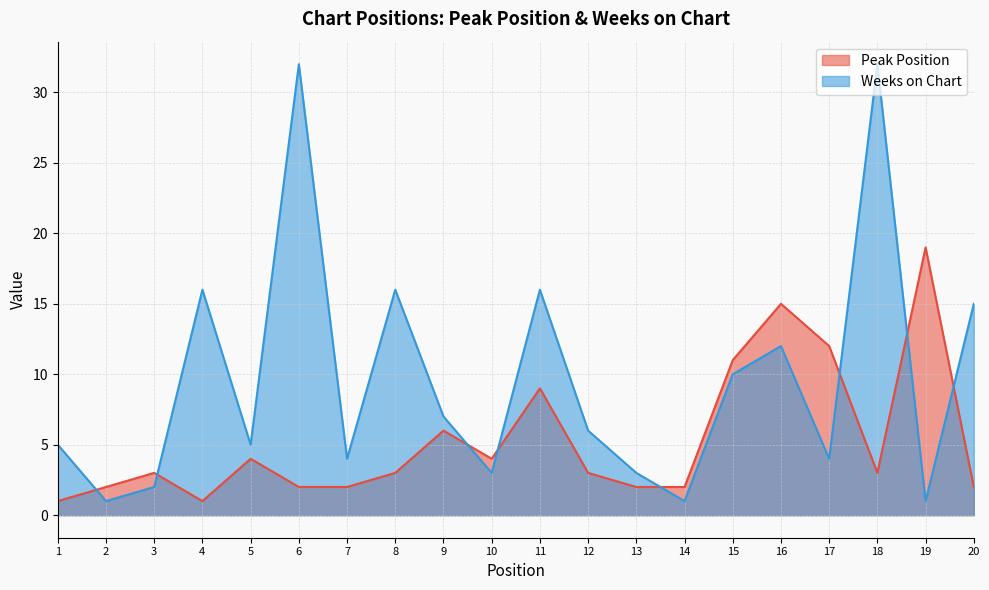

What is the spread (max minus min) of values at 14?

1